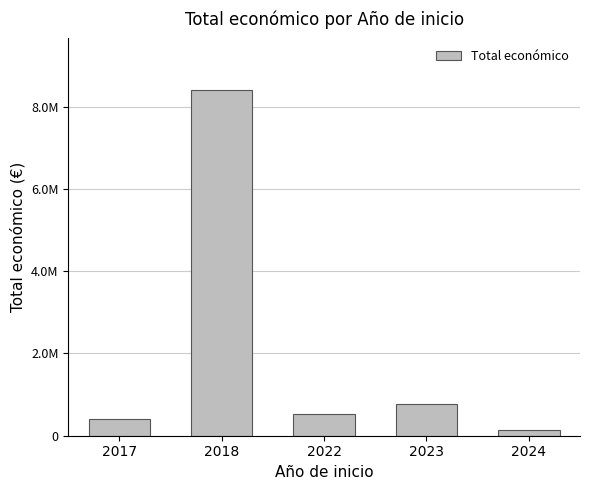

Are the bars horizontal?

No